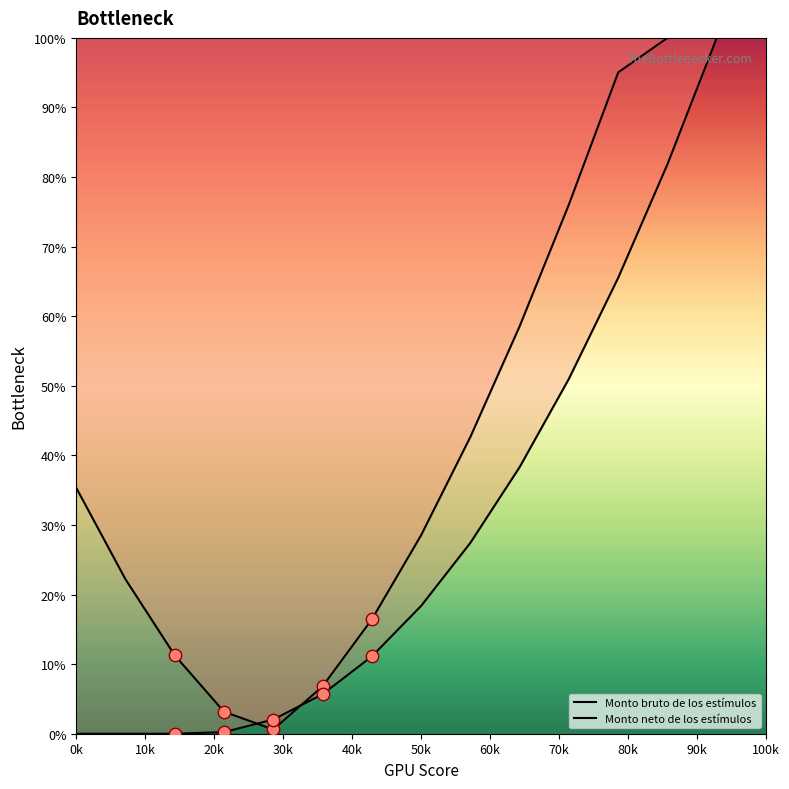

What are all the series names shown in the legend?

Monto bruto de los estímulos, Monto neto de los estímulos